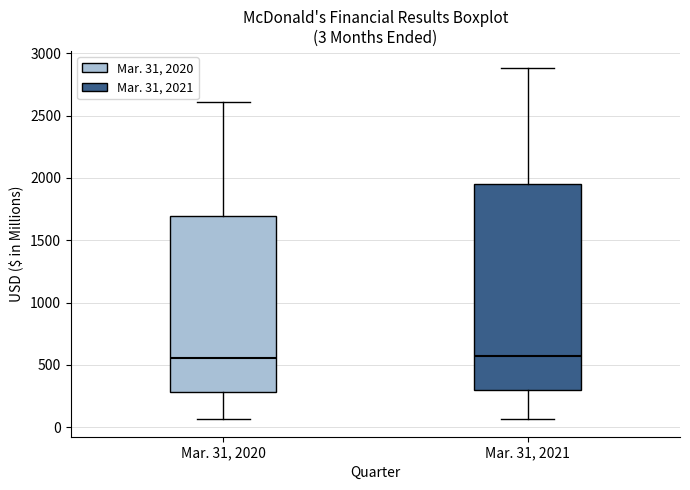

Comparing the boxes themselves (not the whiskers), which one is the tallest?

Mar. 31, 2021